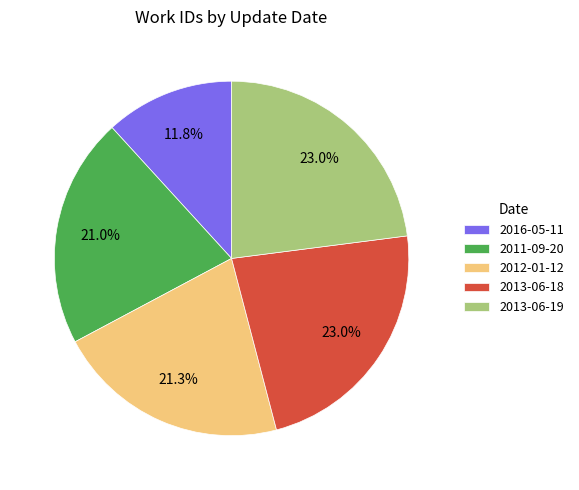

How many segments does this pie chart have?

5